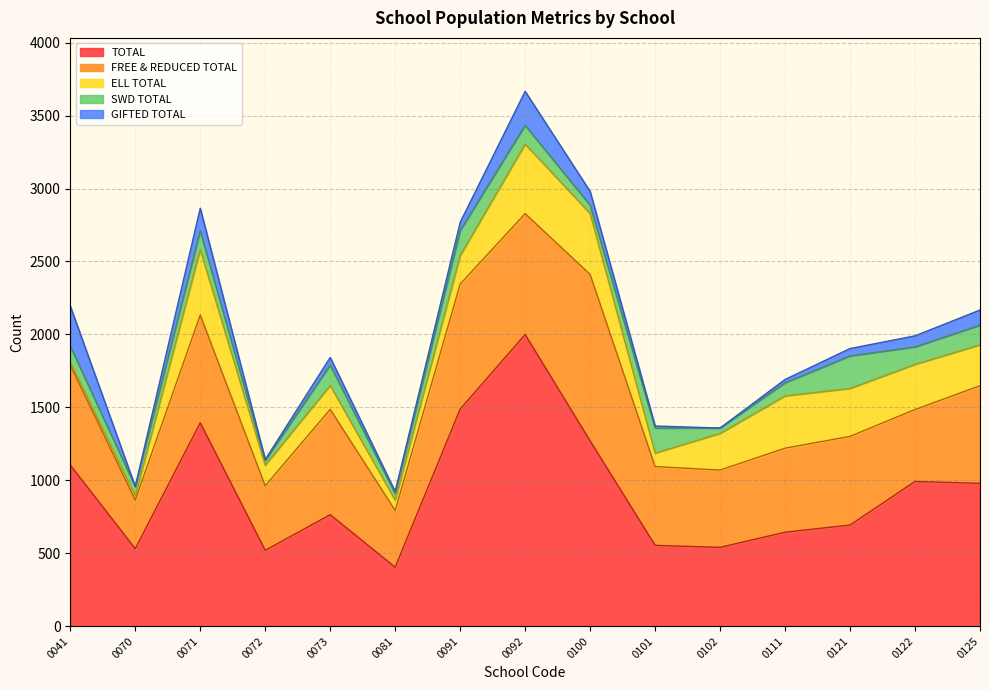

Where is the first local minimum for SWD TOTAL?

0070